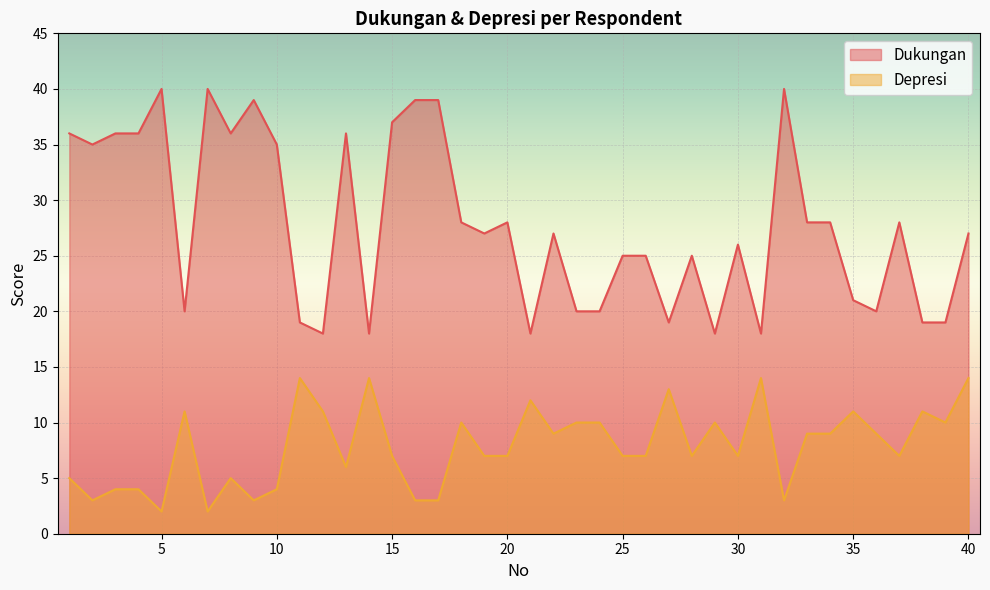

True or false: Depresi and Dukungan intersect in this chart.

False